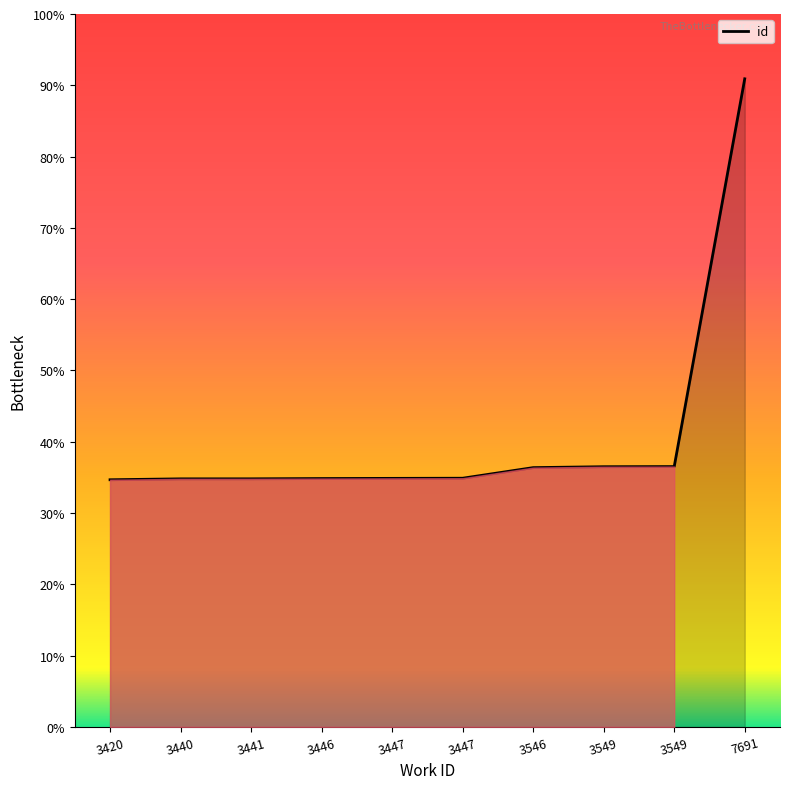

The chart shows a value of 8775 at 3447. True or false?

True